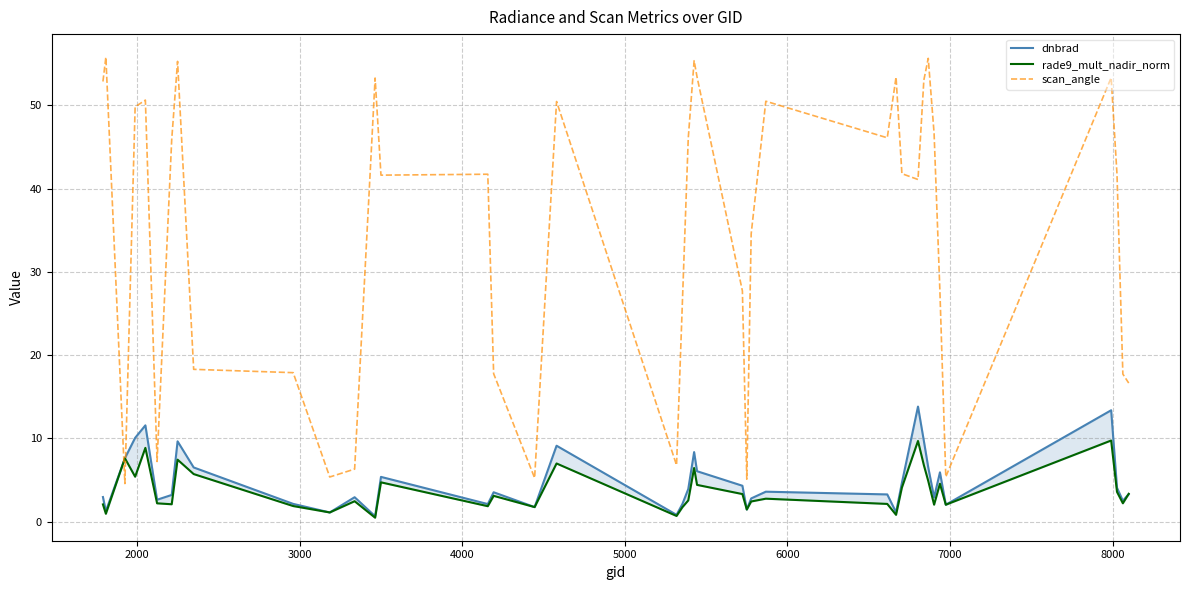

At how many categories does at least one series exceed 14?

32